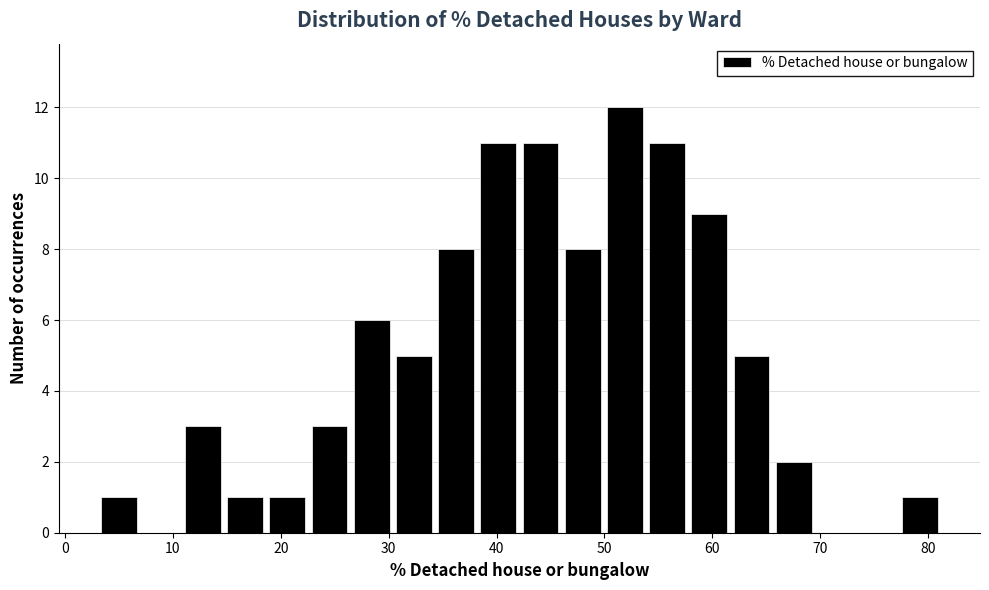

Read against the x-axis, roughly where is the centre of the tallest bar?

52